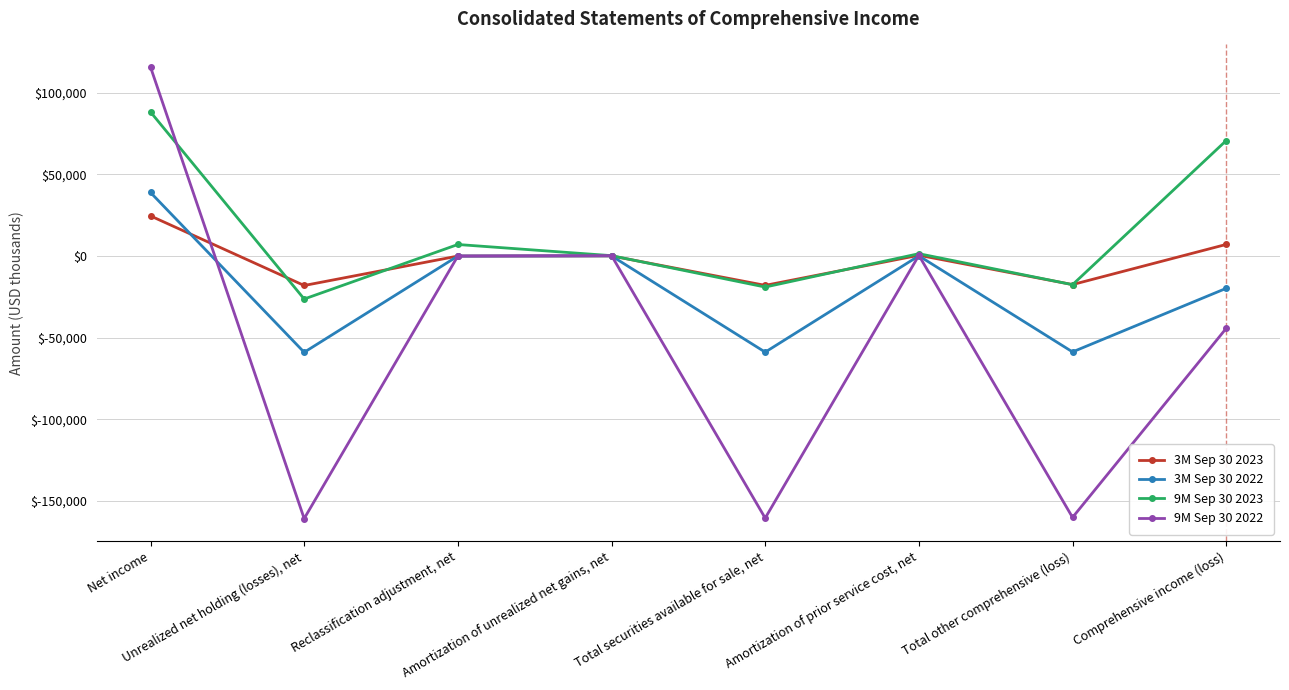

True or false: 3M Sep 30 2022 has a value of 138 at Amortization of prior service cost, net.

True